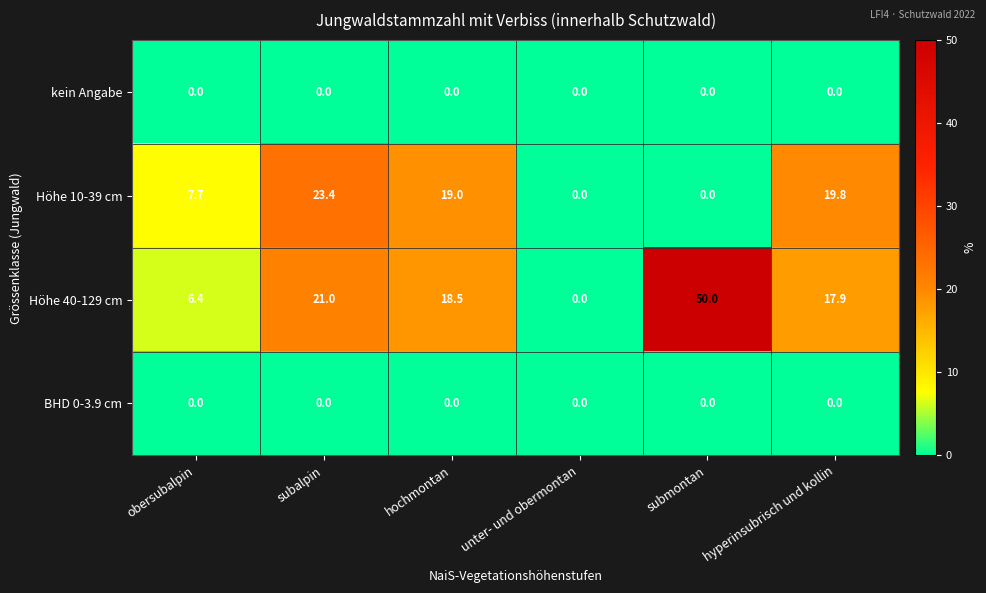

The Höhe 10-39 cm series shows 32.2 at subalpin. True or false?

False